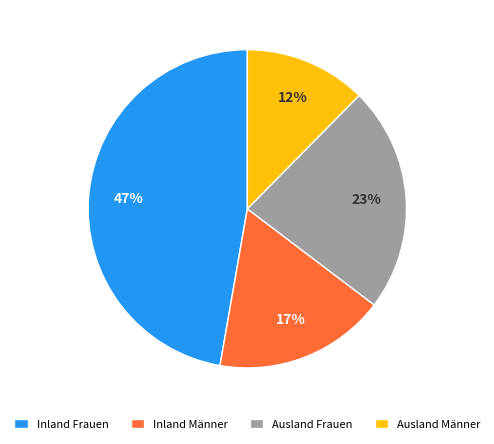

Does Inland Frauen represent more than half of the total?

No